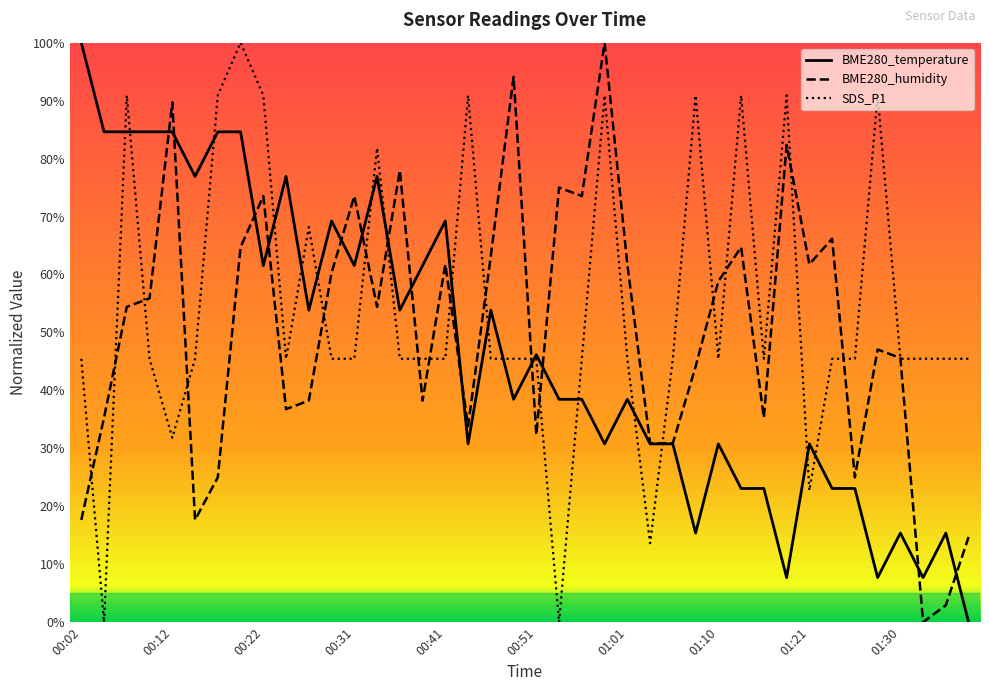

What are all the series names shown in the legend?

BME280_temperature, BME280_humidity, SDS_P1